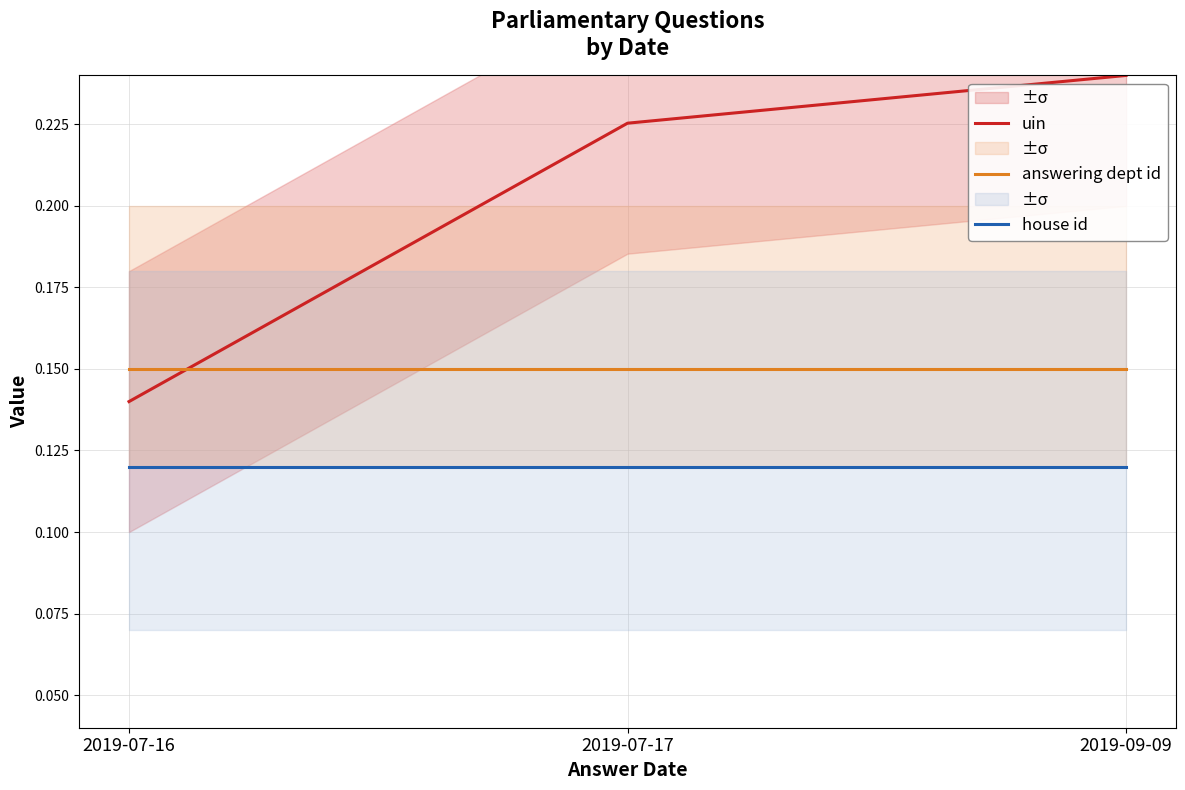

What value does the house id series have at 2019-07-16?

0.1